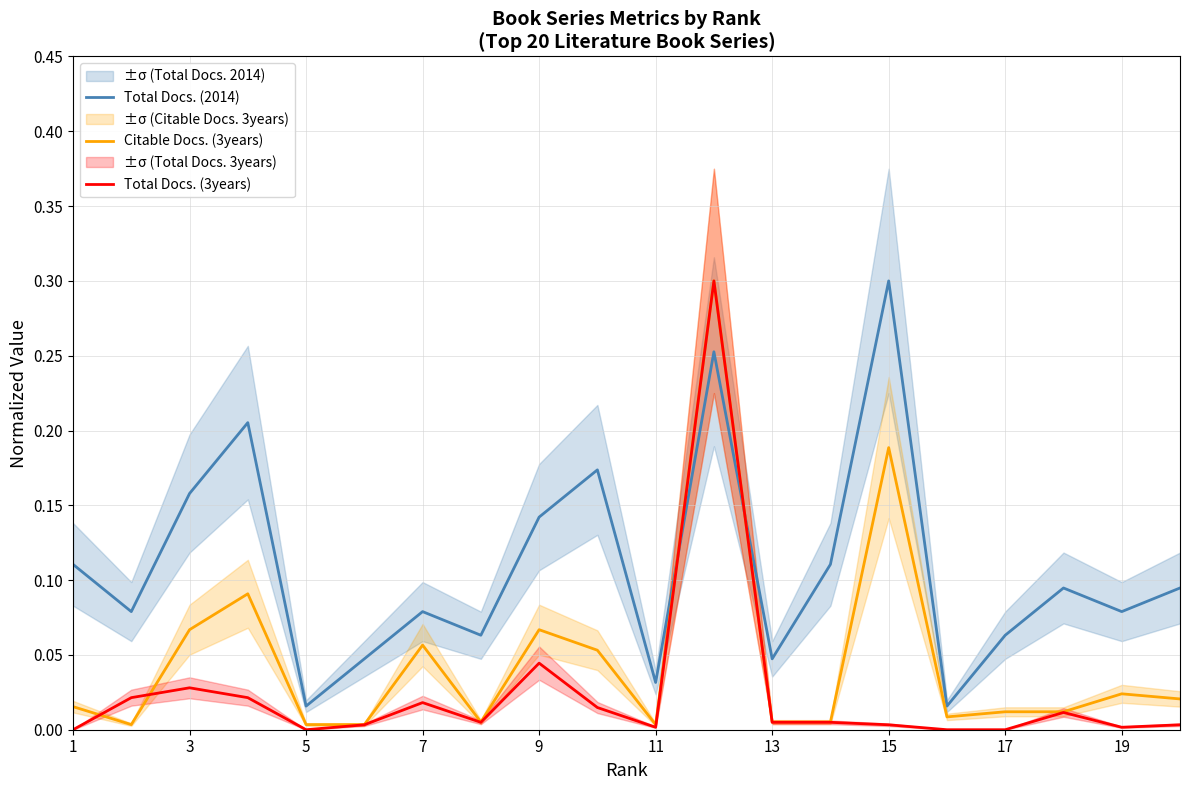

How many lines are shown in the chart?

3